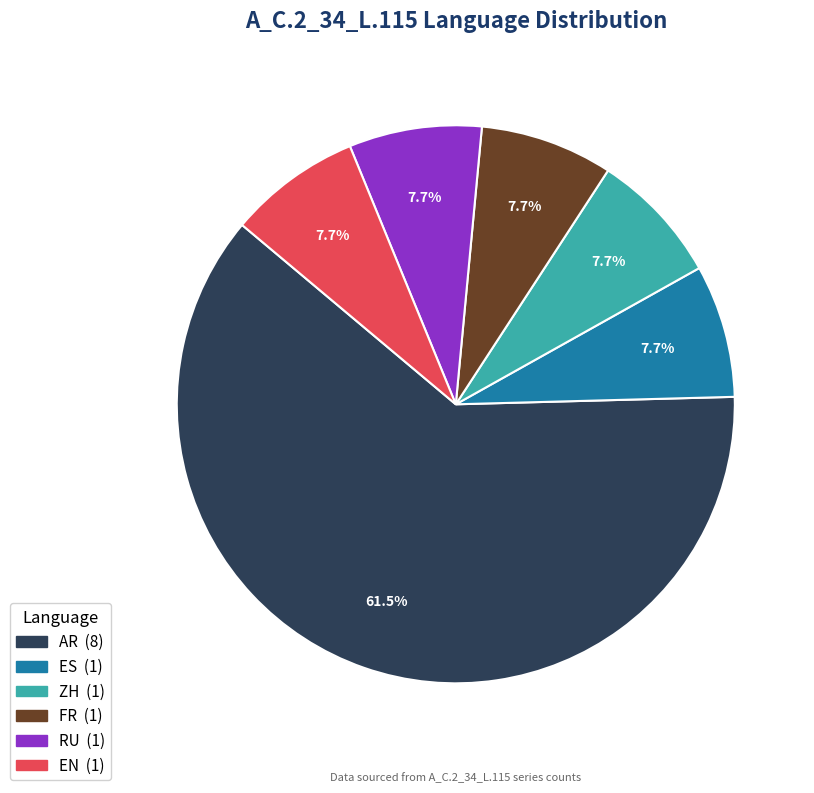

Which category has the biggest portion of the pie?

AR